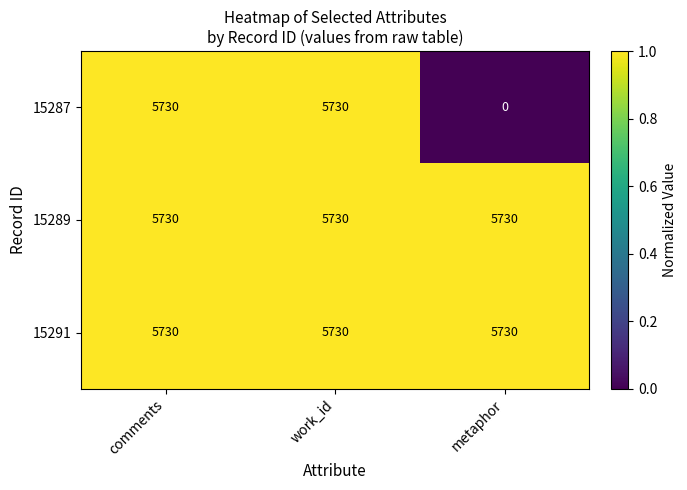

What is the sum of the 15289 values at comments and metaphor?

11460